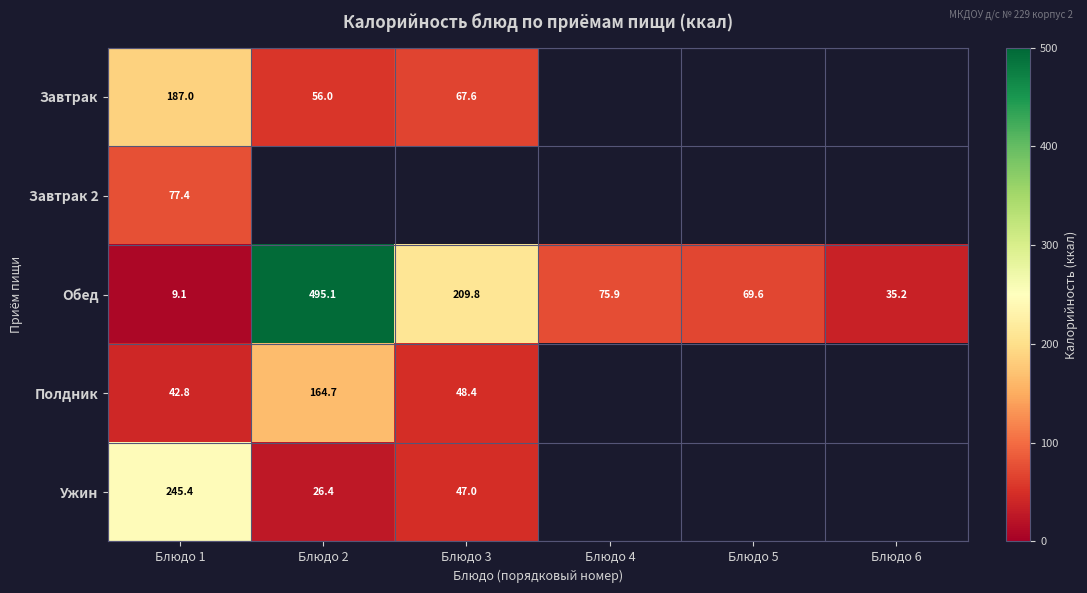

The value of Ужин at Блюдо 1 is 245.4. True or false?

True